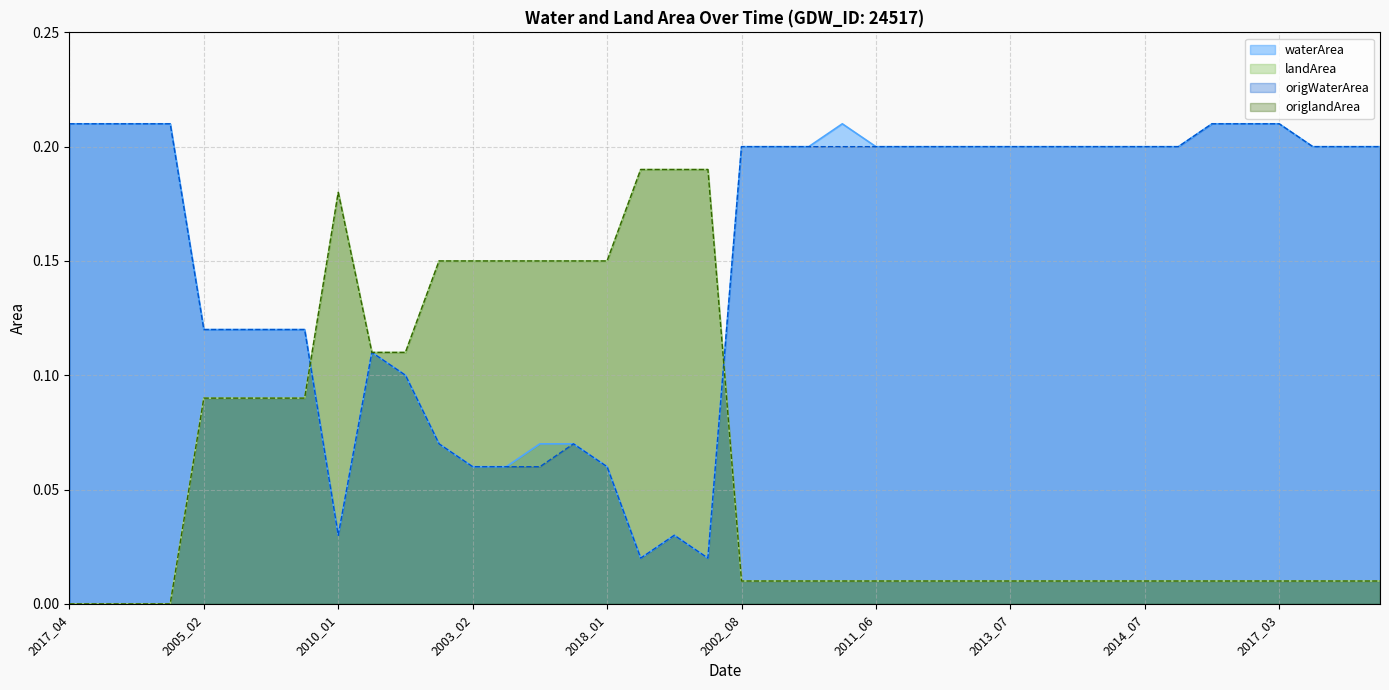

How many interior local peaks does the origWaterArea series have?

3